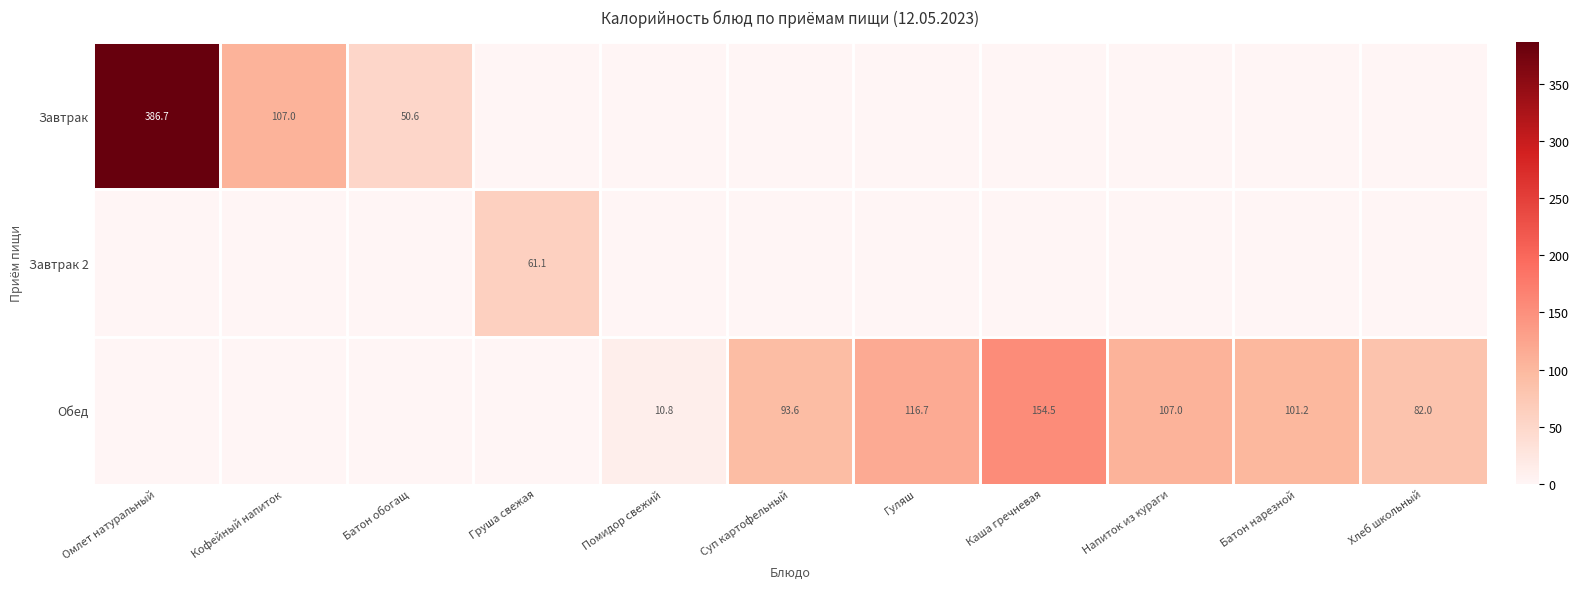

At how many categories does at least one series exceed 119?

2